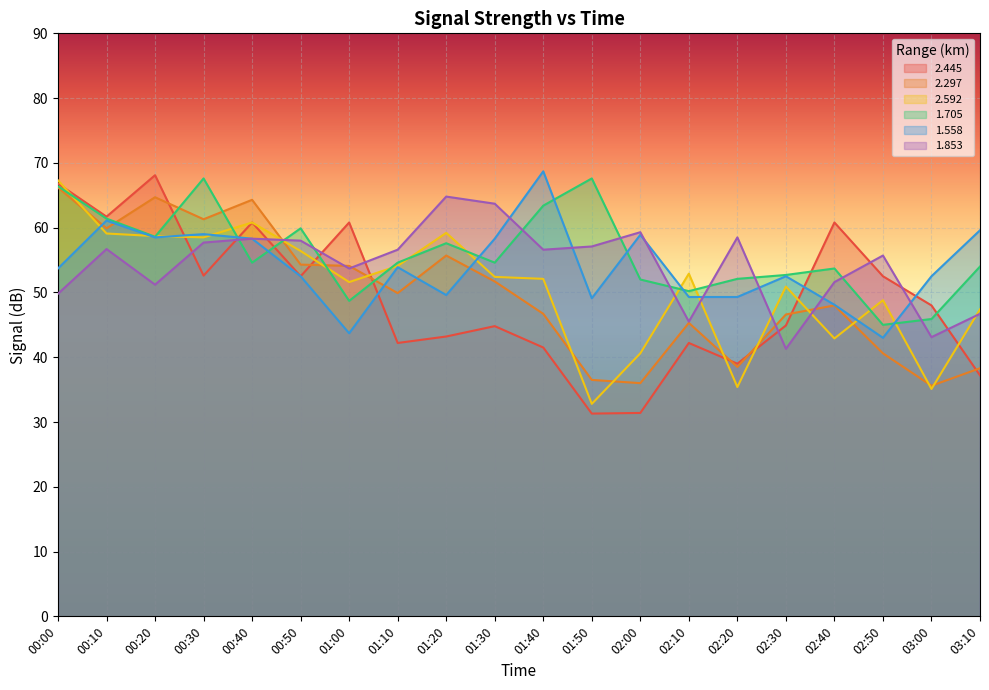

List the series in order of their peak value, lowest first.

1.853, 2.297, 2.592, 1.705, 2.445, 1.558